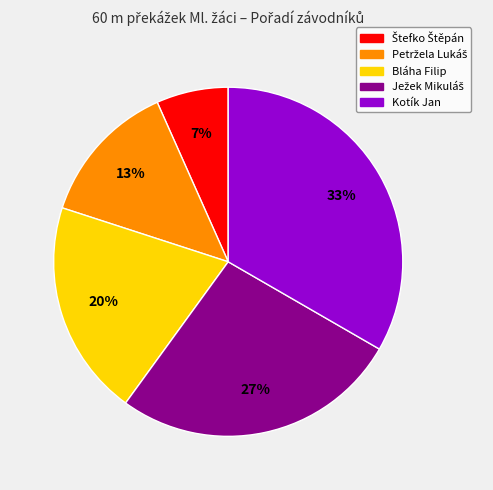

Is there a majority slice in this chart?

No